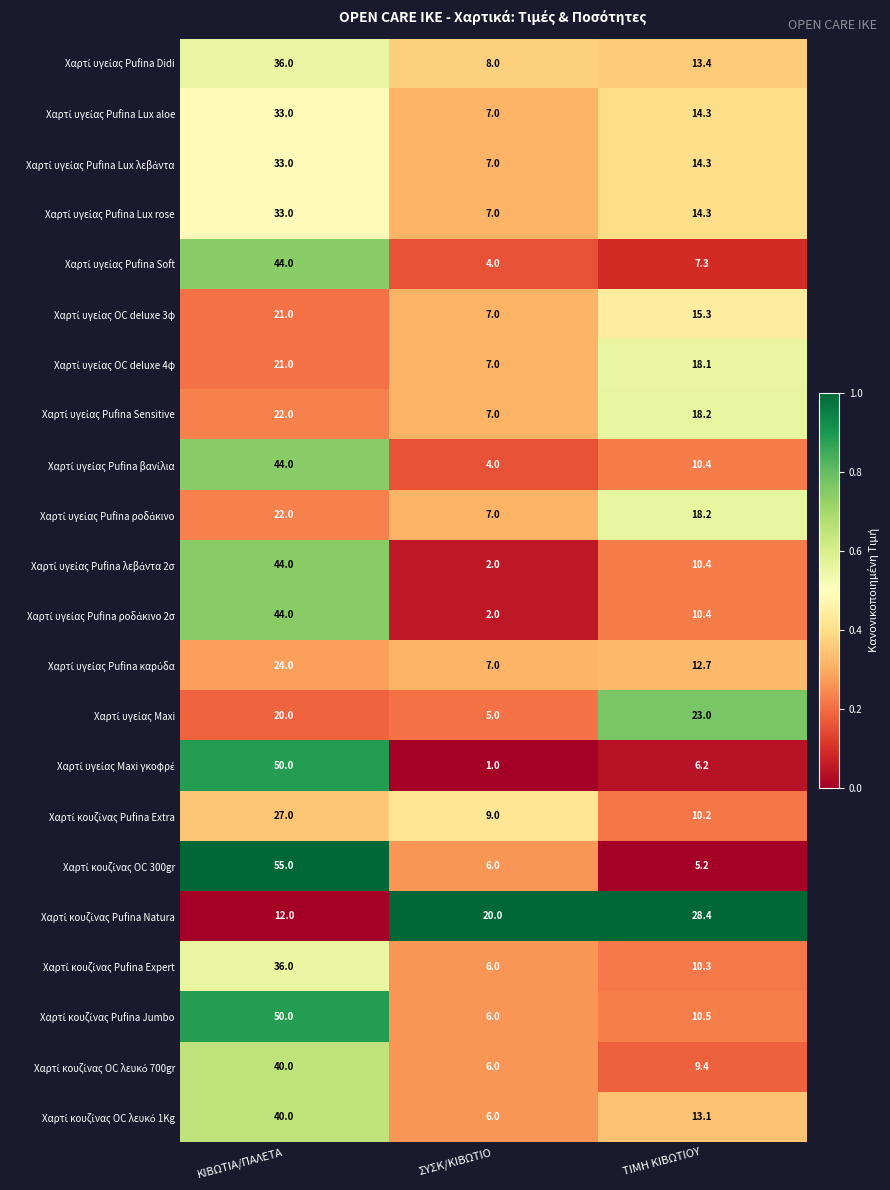

At which category is the sum across all series the highest?

ΚΙΒΩΤΙΑ/ΠΑΛΕΤΑ